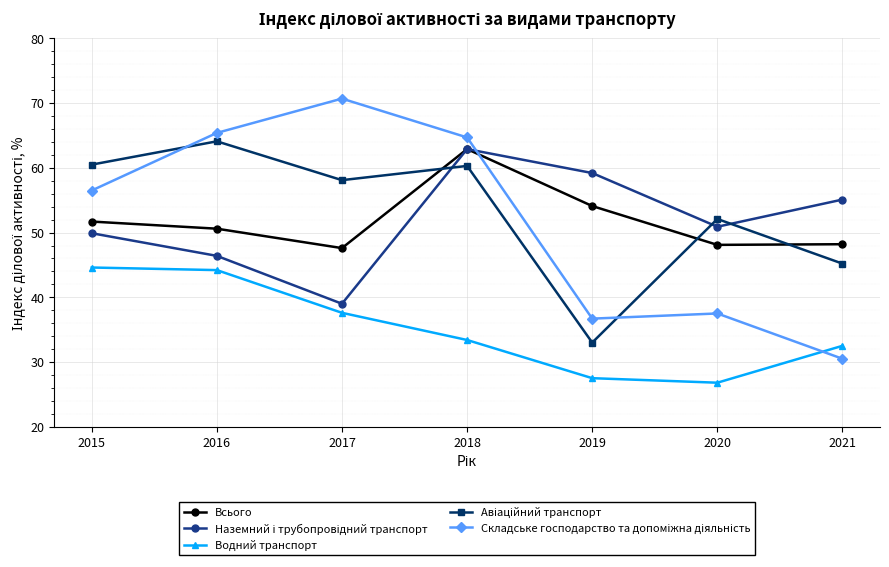

What is the spread (max minus min) of values at 2017?

33.1